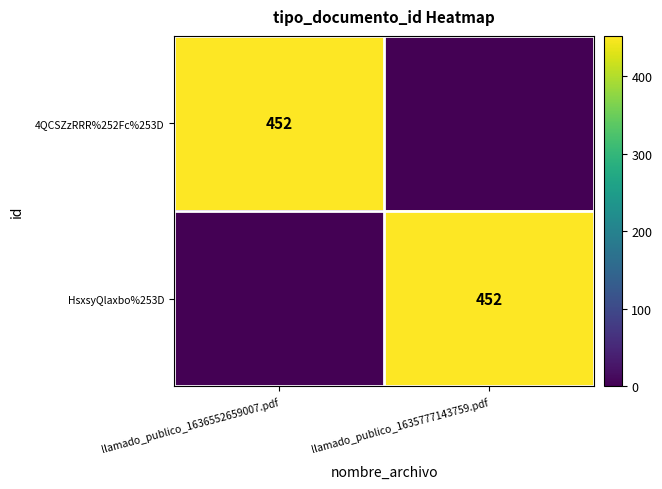

Is it true that HsxsyQlaxbo%253D equals 452 at llamado_publico_1635777143759.pdf?

True